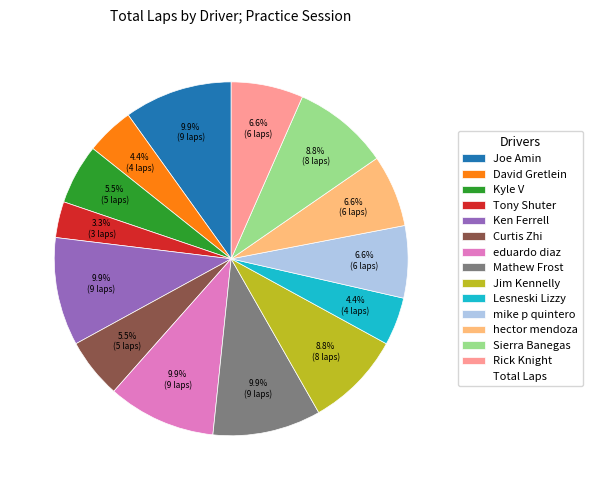

Is there any slice that represents more than half of the pie?

No